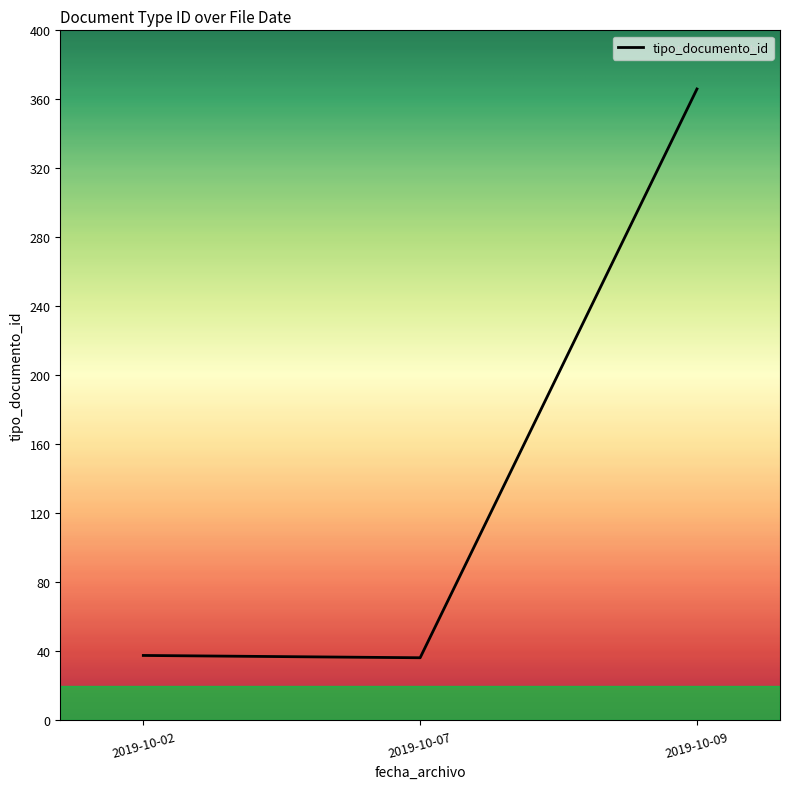

Count the number of categories in the chart.

3